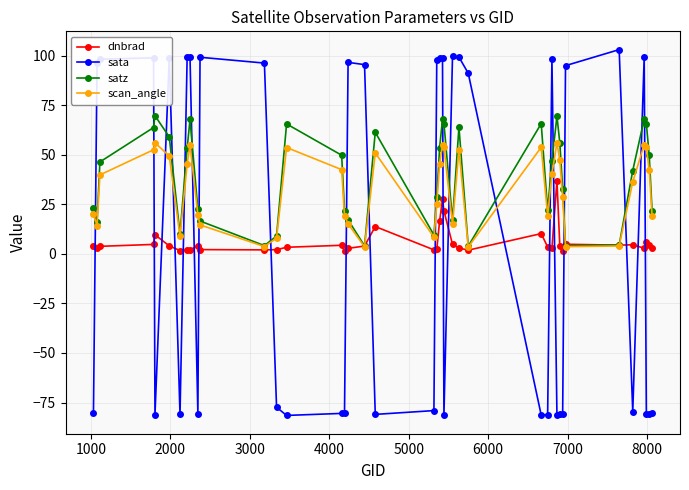

Rank the series by their maximum value, from highest to lowest.

sata, satz, scan_angle, dnbrad